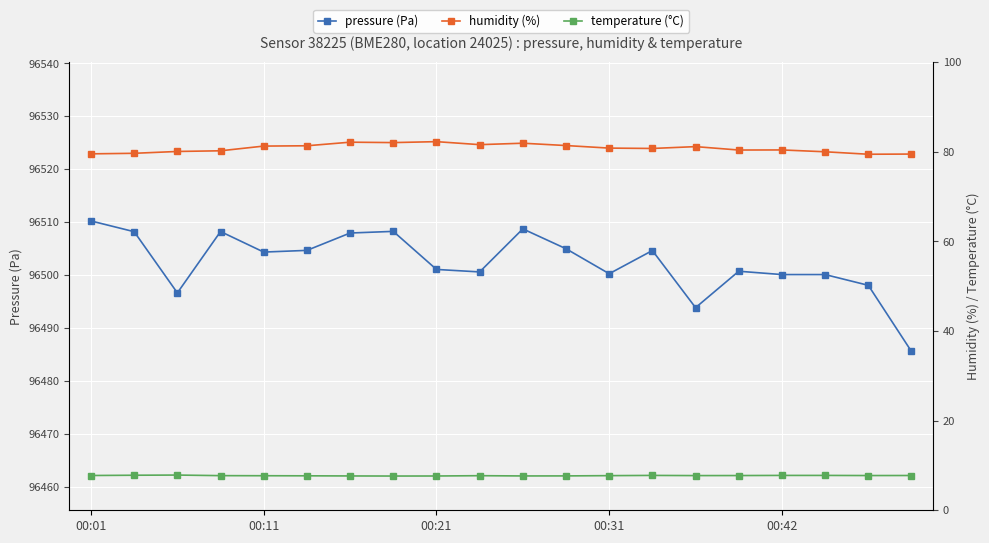

Which has a higher value, 6 or 7?

7